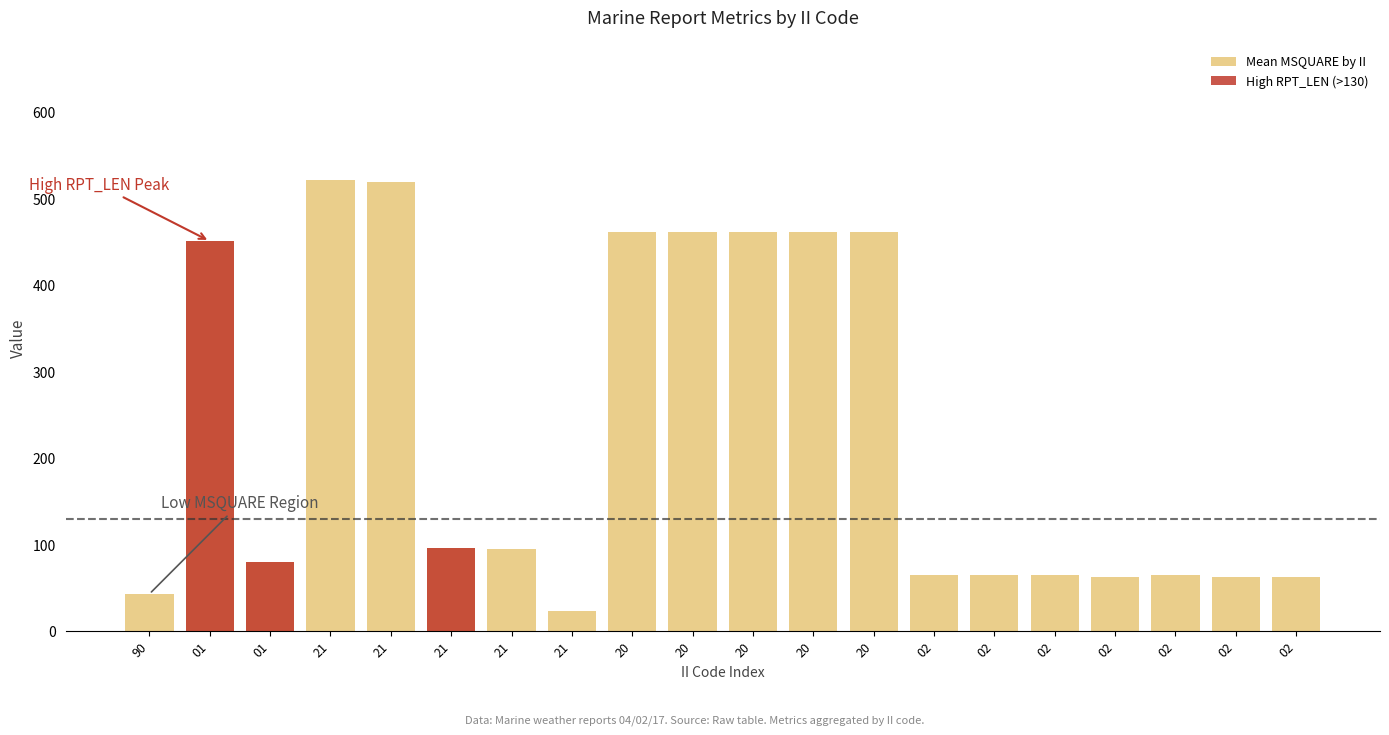

True or false: Mean LONG by II has a value of 104.5 at 20.

False